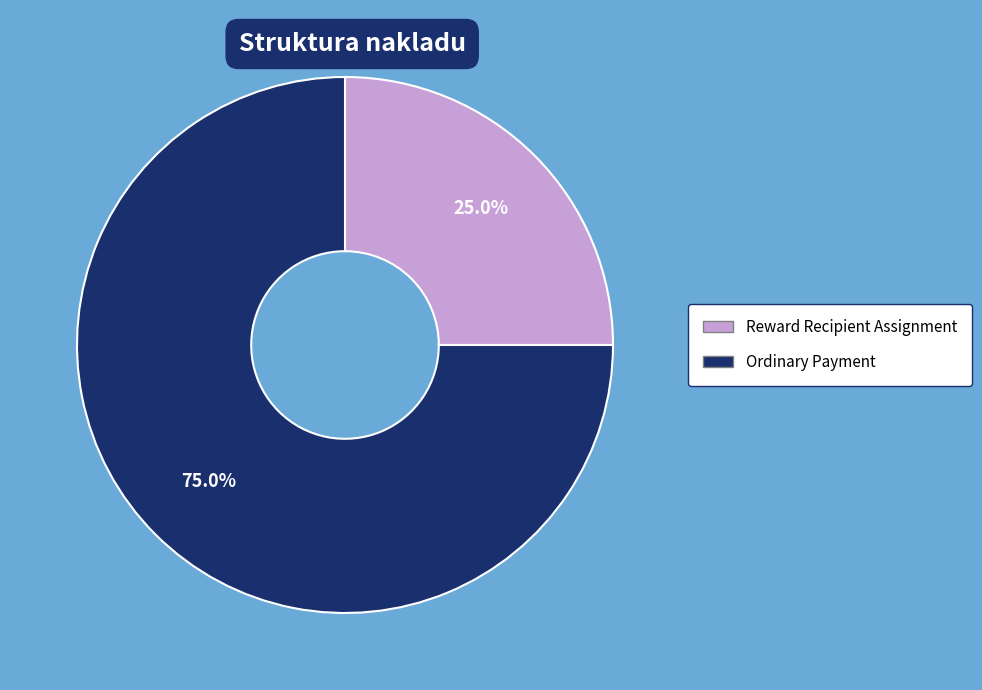

What percentage is the Reward Recipient Assignment slice, to the nearest percent?

25%